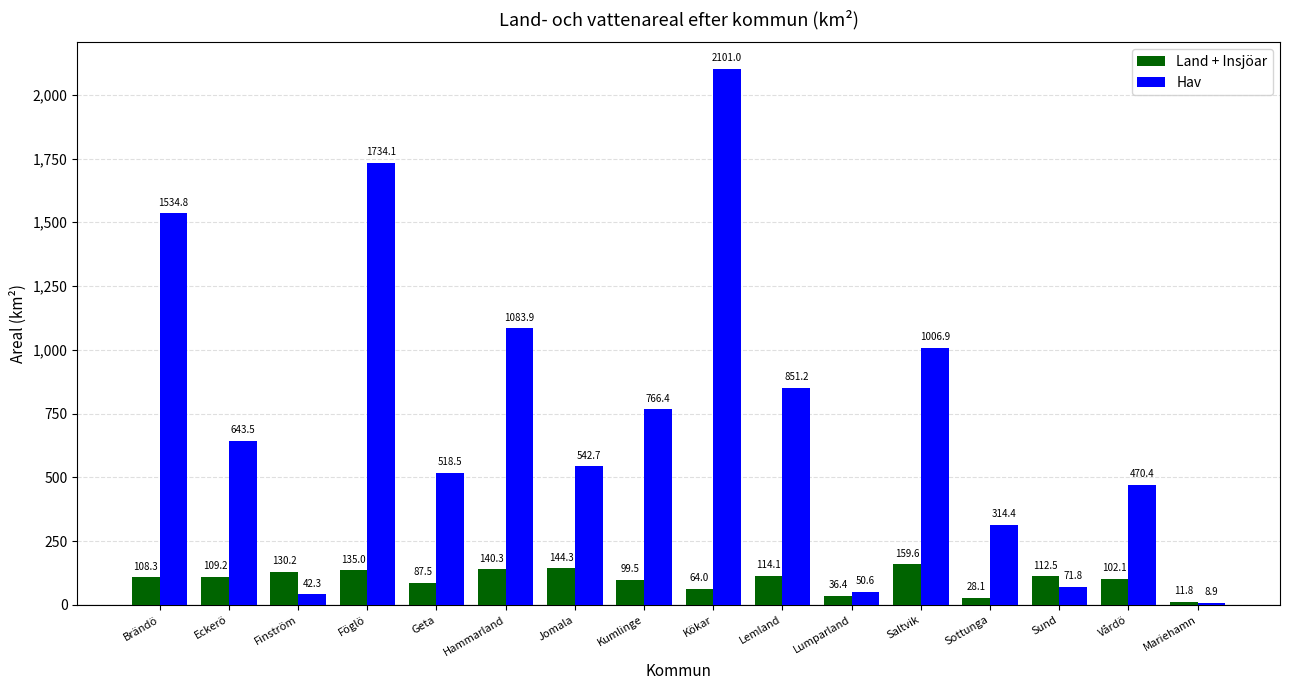

Is the value of Hav at Geta greater than the value of Land + Insjöar at Kumlinge?

Yes